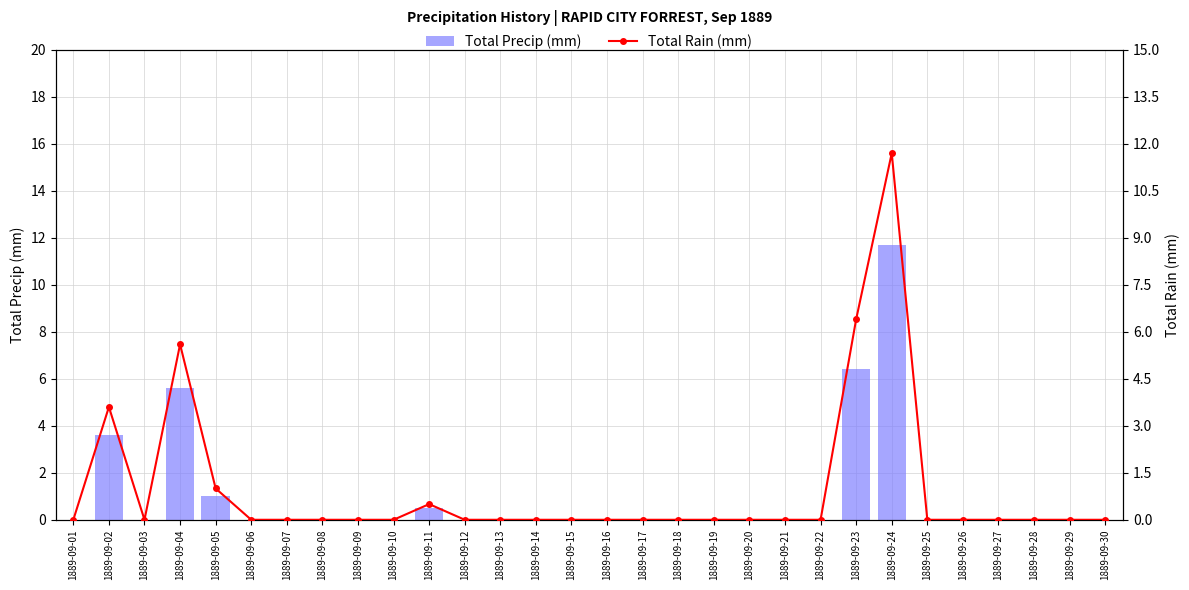

At which label is Total Rain (mm) closest to 5?

1889-09-04